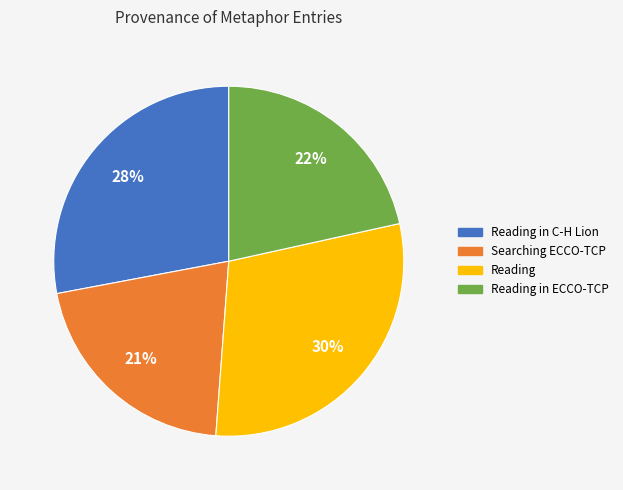

Which category has the smallest portion of the pie?

Searching ECCO-TCP